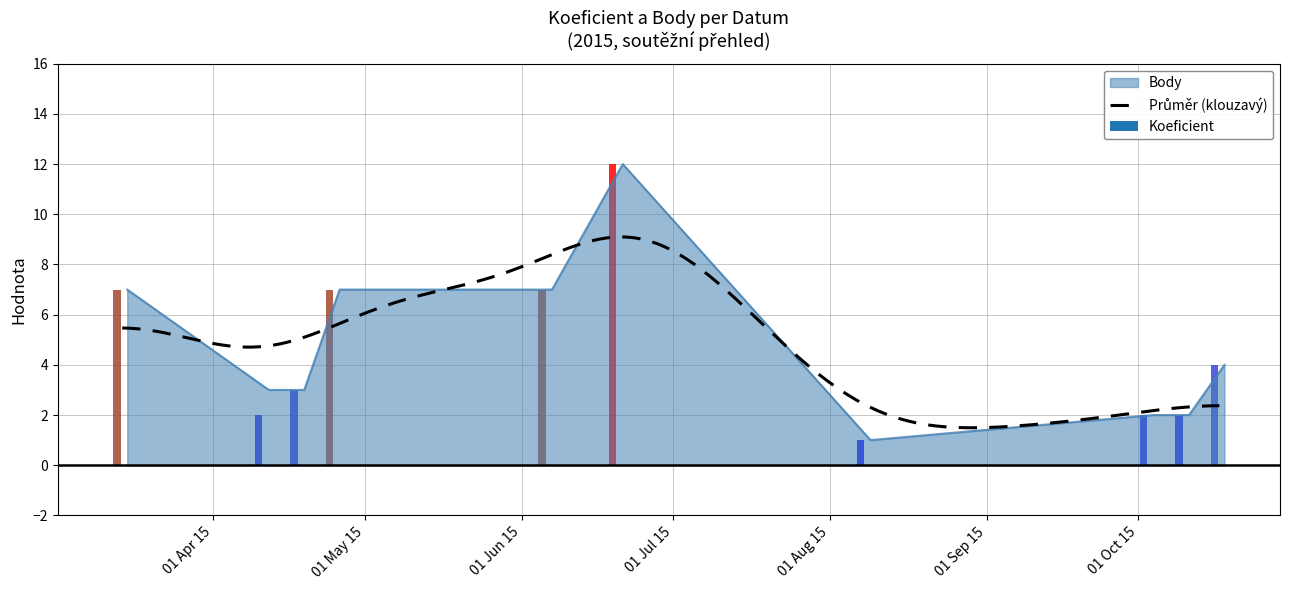

What value does the data have at 2015-08-08?

1